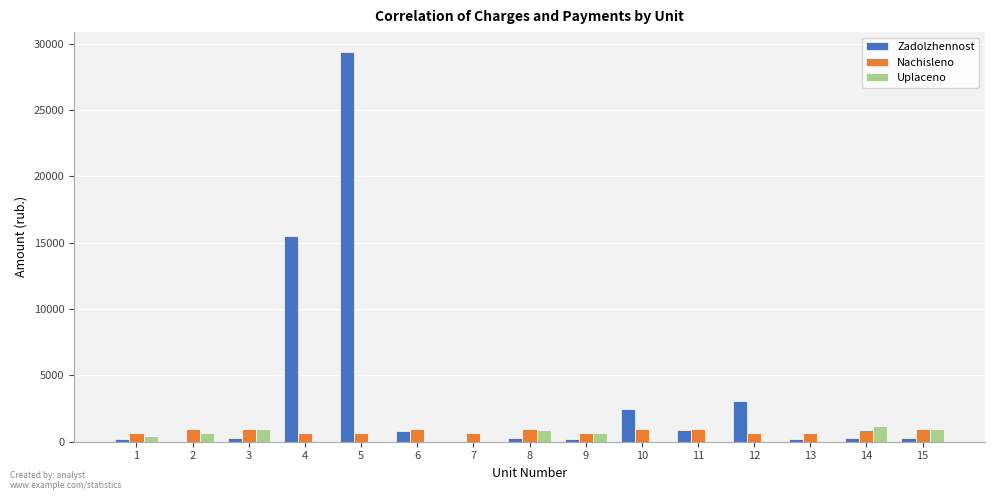

Between 5 and 8, which series saw the biggest shift?

Zadolzhennost